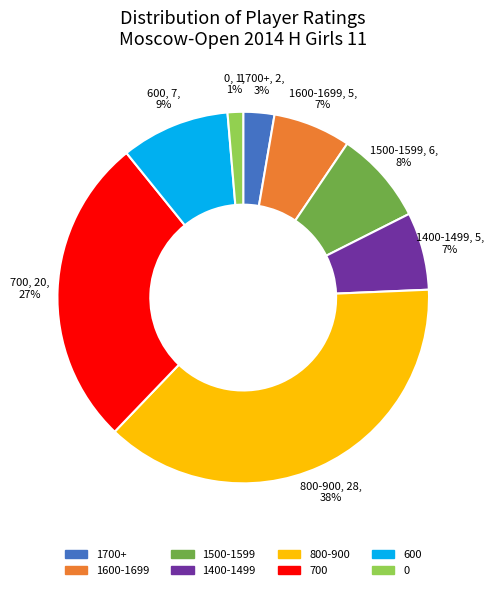

Is there any slice that represents more than half of the pie?

No